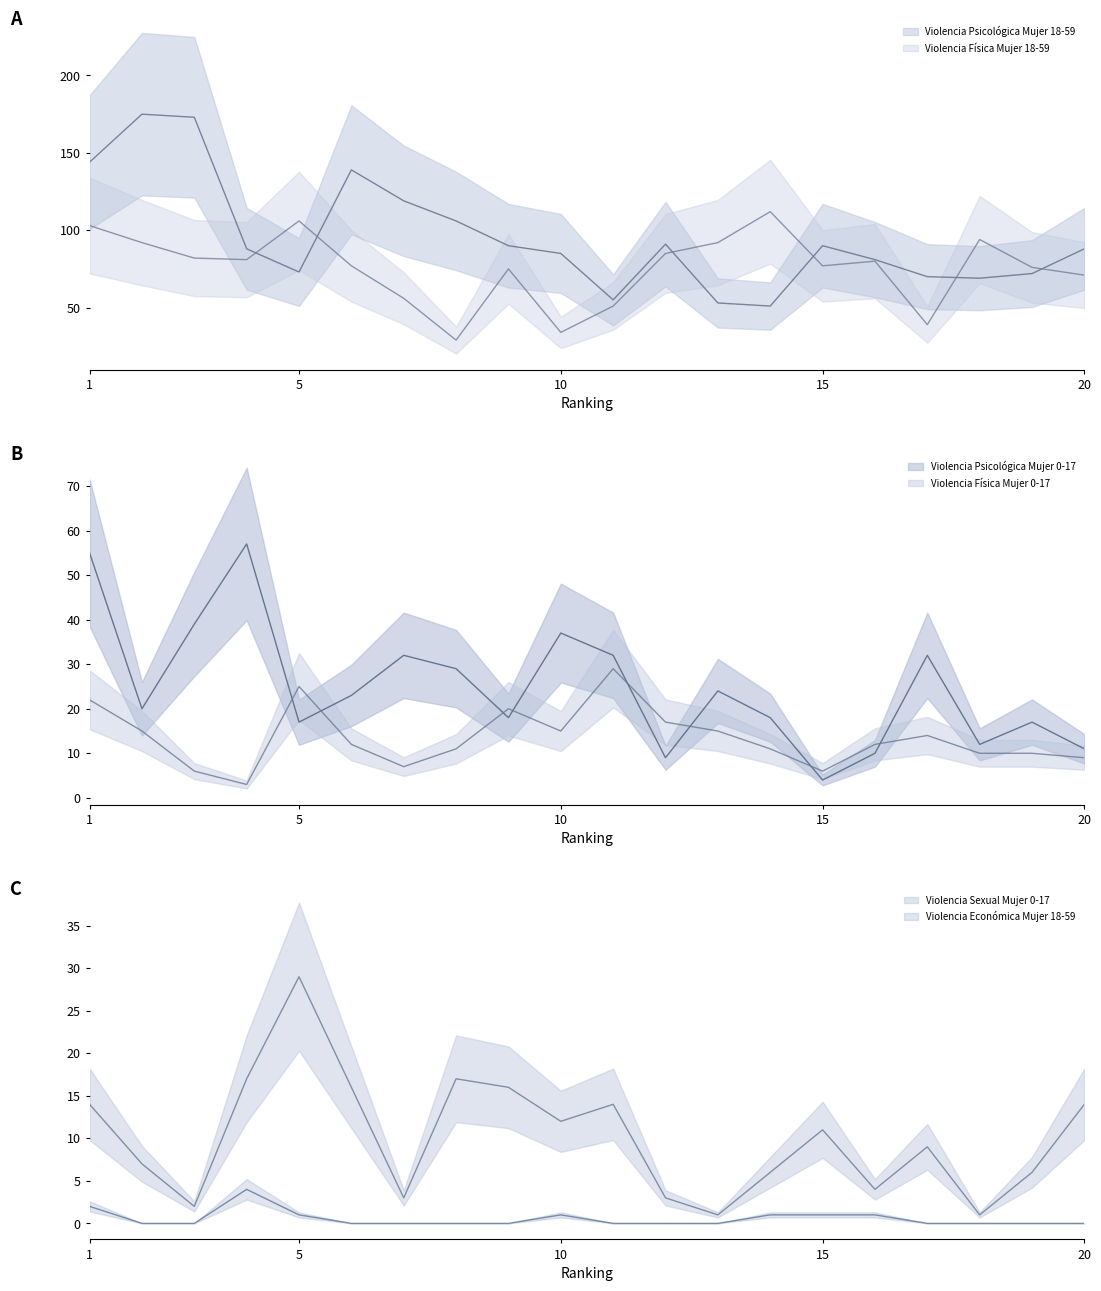

What is the value of the Violencia Psicológica Mujer 0-17 point at the 14th from the left?

18